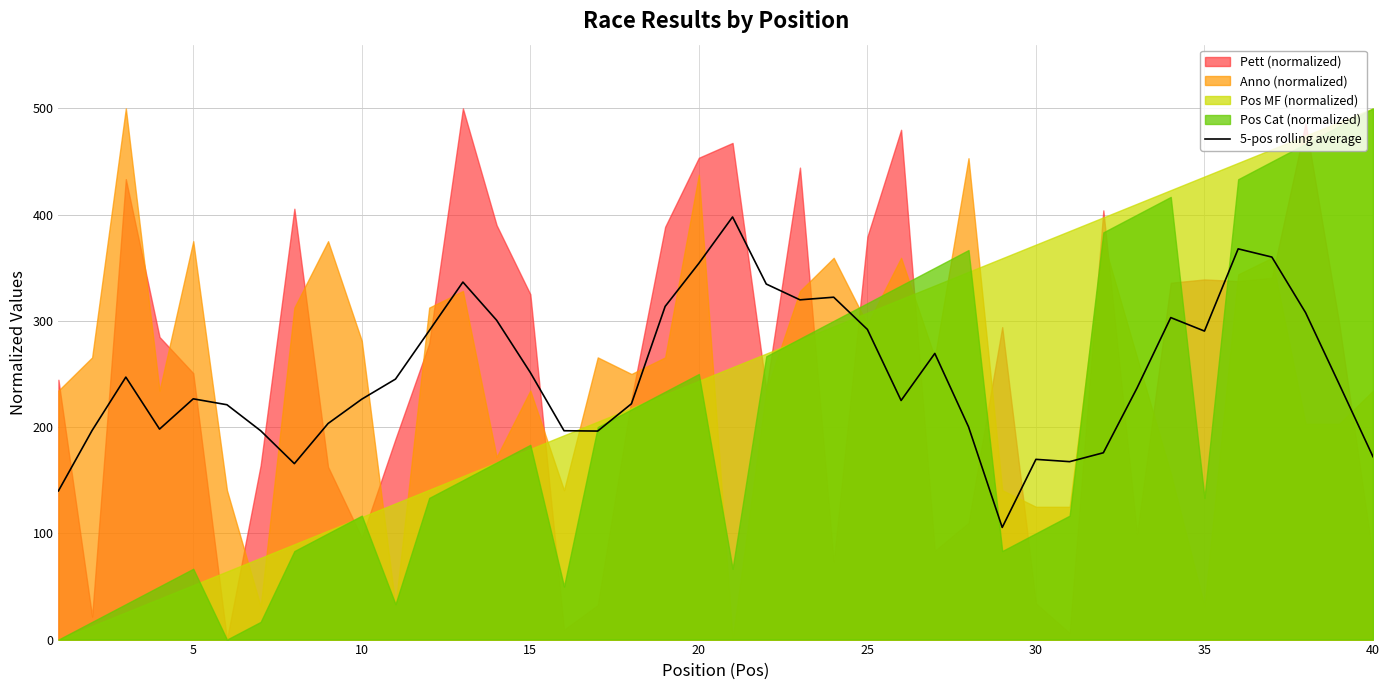

What is the highest value of the 5-pos rolling average series?

397.8